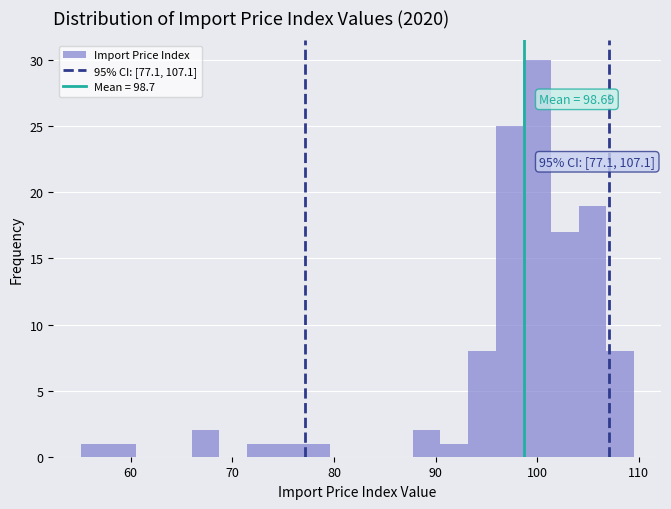

Around what value on the x-axis is the tallest bar? Give the approximate position of its centre, as read against the axis.

100